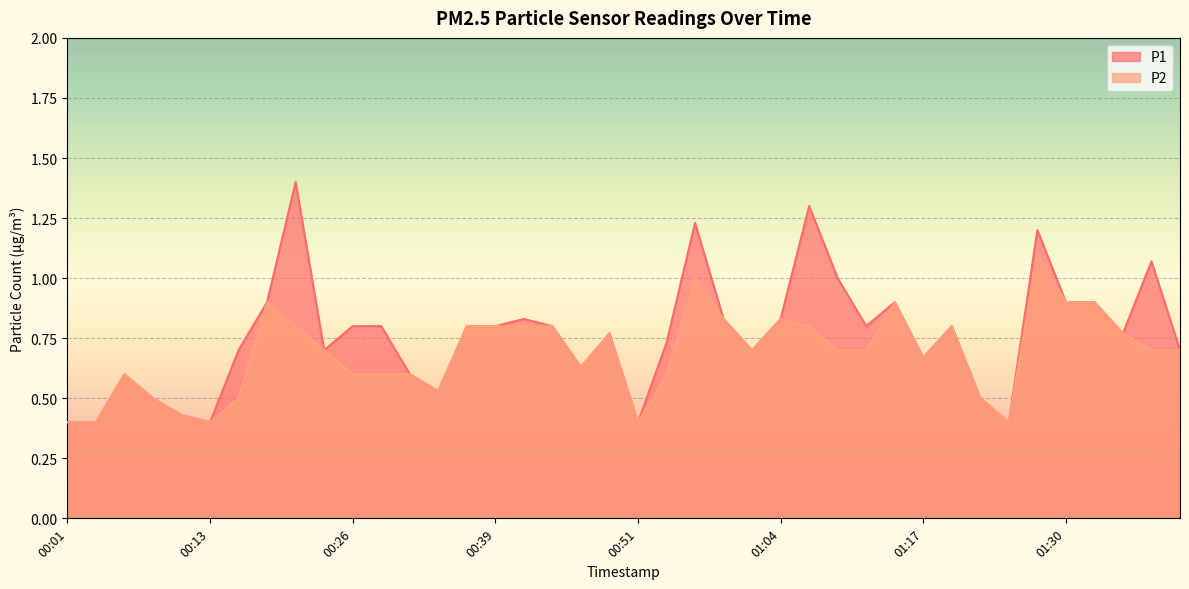

What is the label of the 26th point from the left?

01:04